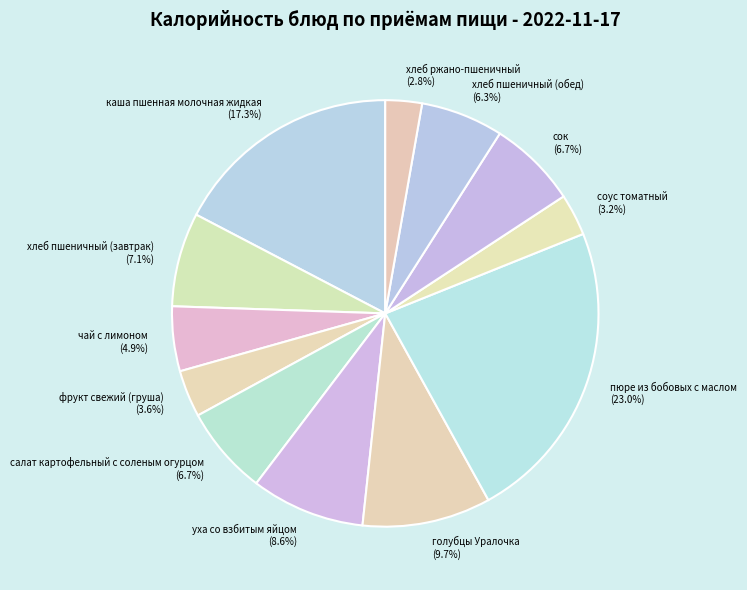

Is it true that салат картофельный с соленым огурцом is 1% of the pie?

False